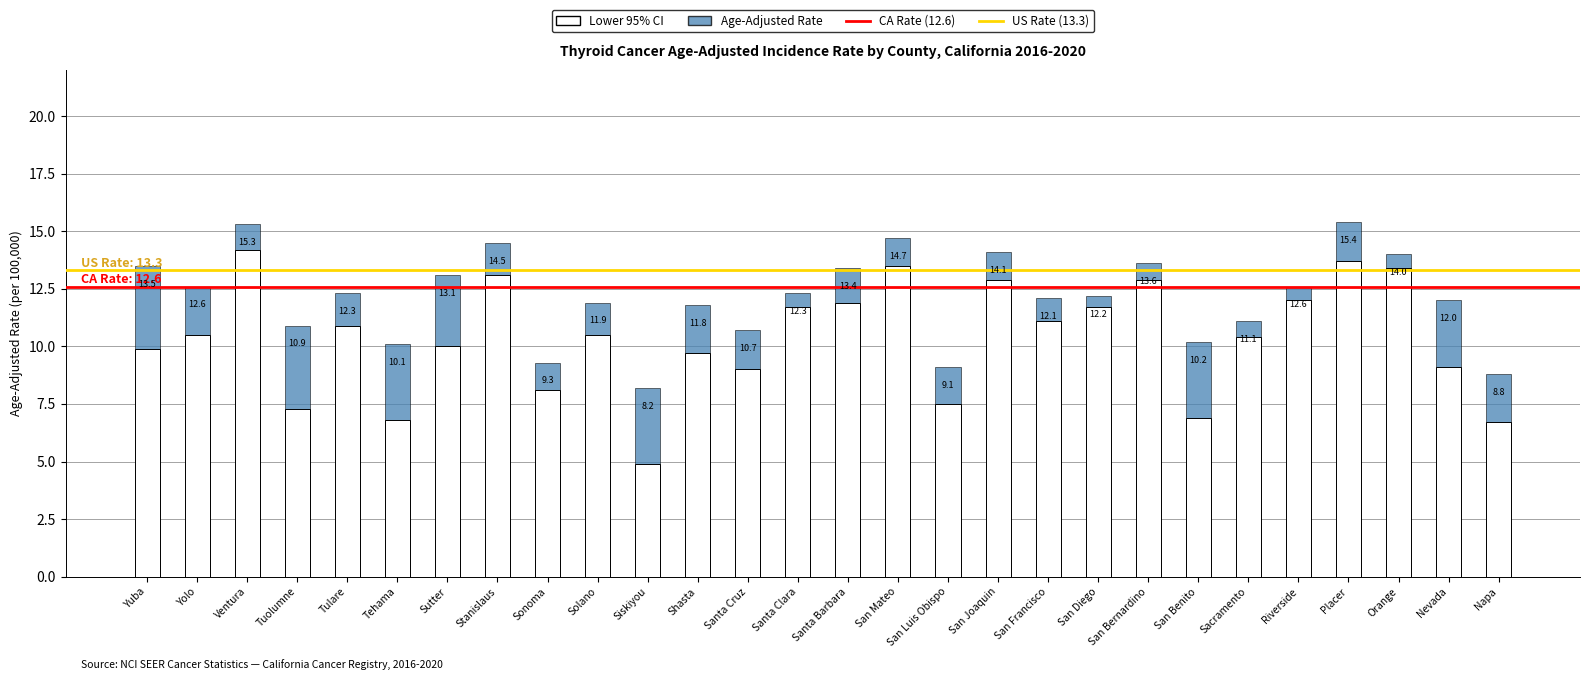

True or false: Age-Adjusted Rate has a value of 12.6 at Yolo.

True